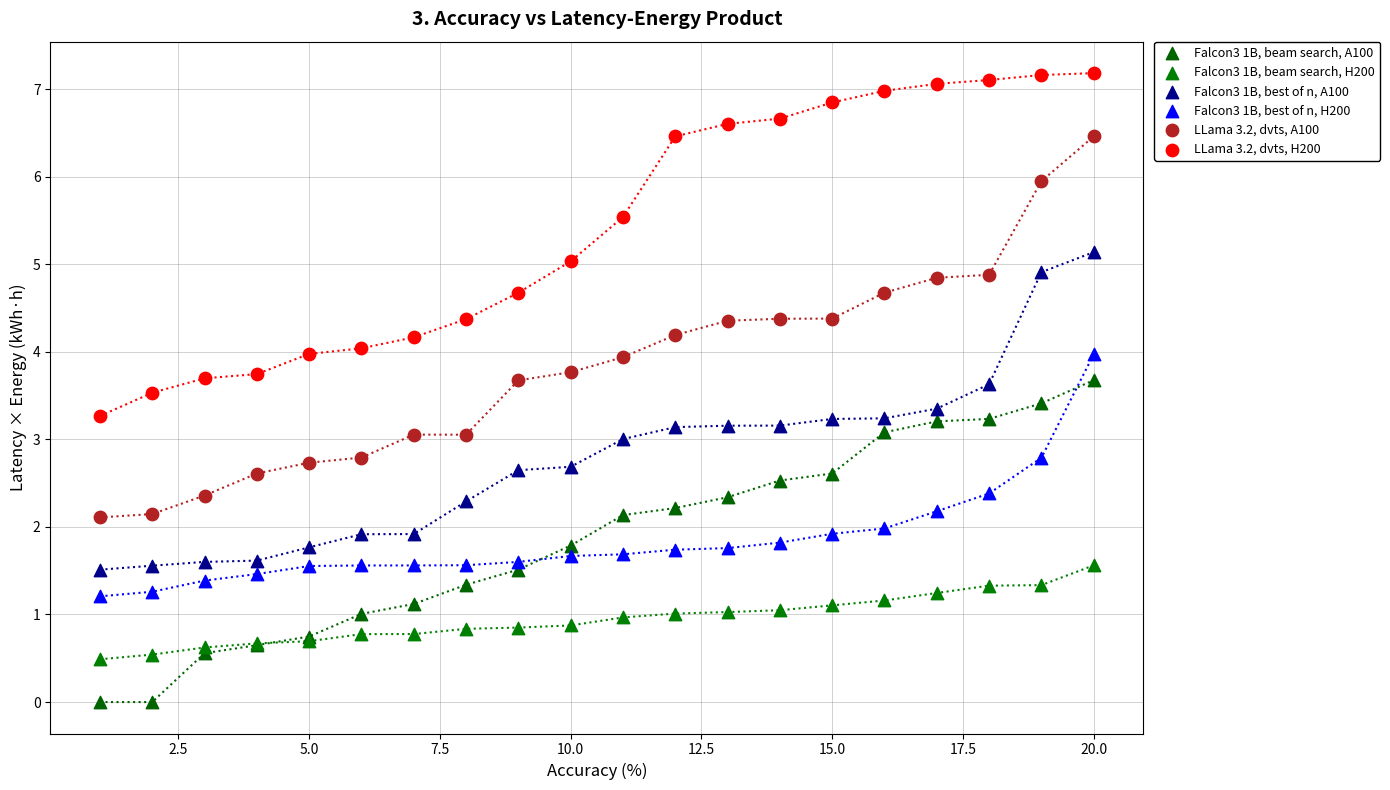

Which series has the widest spread of Y values?

LLama 3.2, dvts, A100